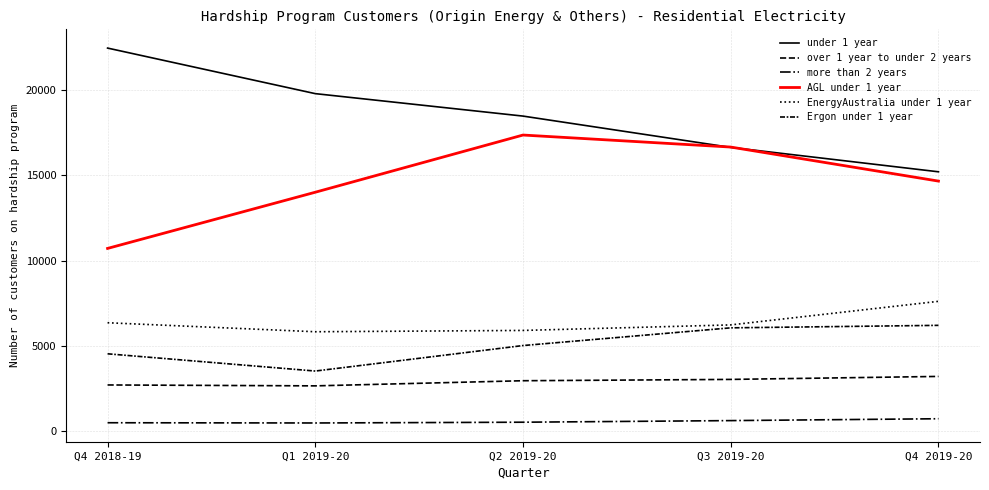

Which has a higher value, Q4 2019-20 or Q3 2019-20?

Q3 2019-20